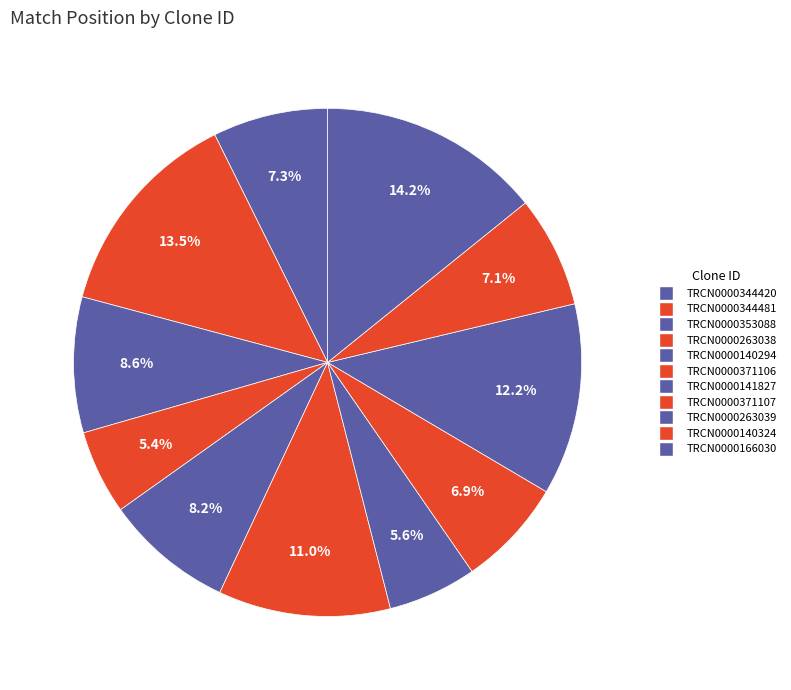

Count the number of slices in the pie.

11